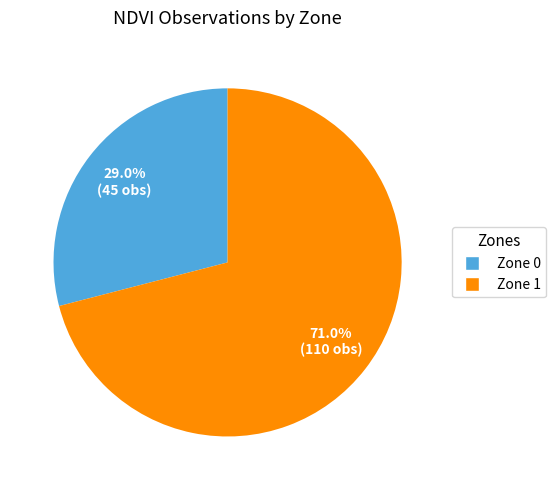

Is it true that Zone 0 is 36% of the pie?

False